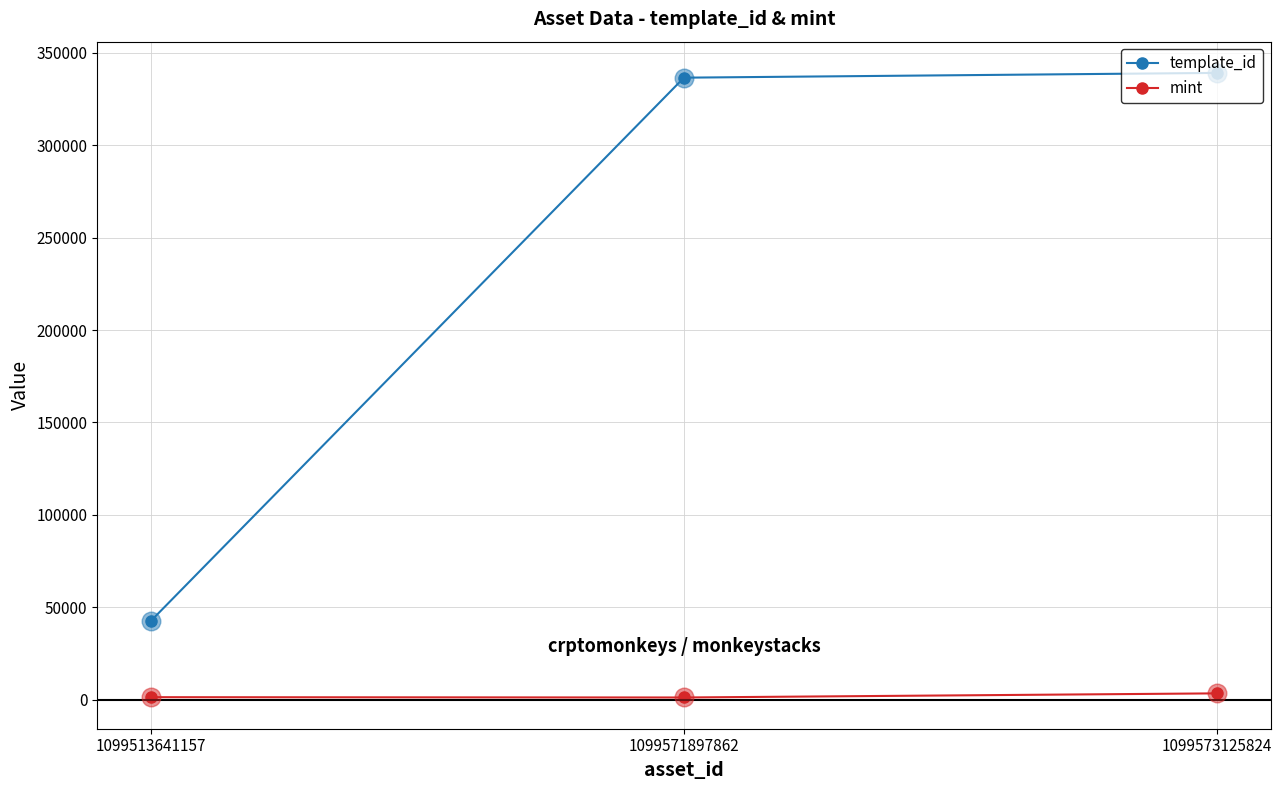

Between 1099513641157 and 1099571897862, which series saw the biggest shift?

template_id